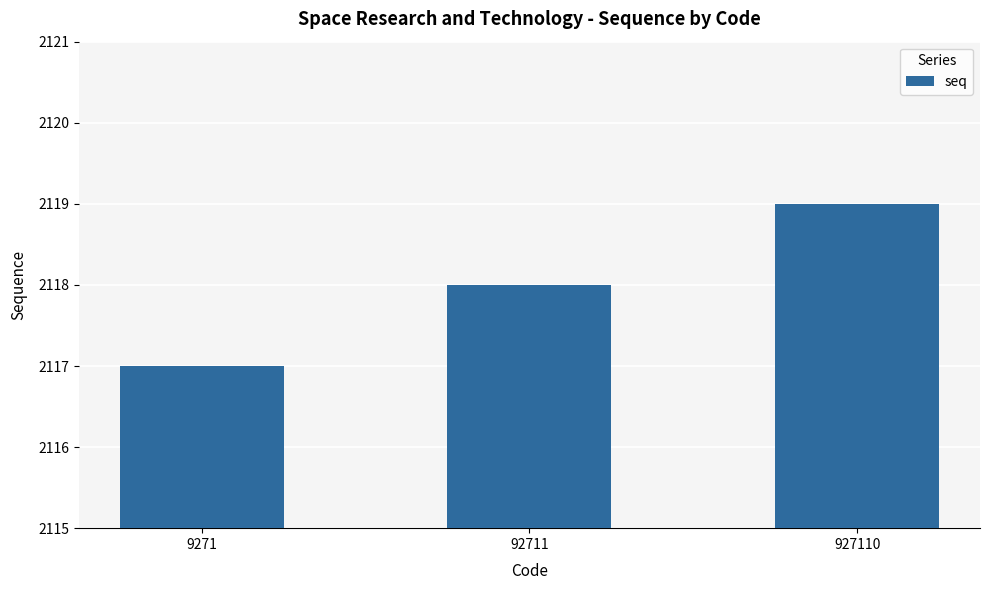

What is the greatest value displayed?

2119